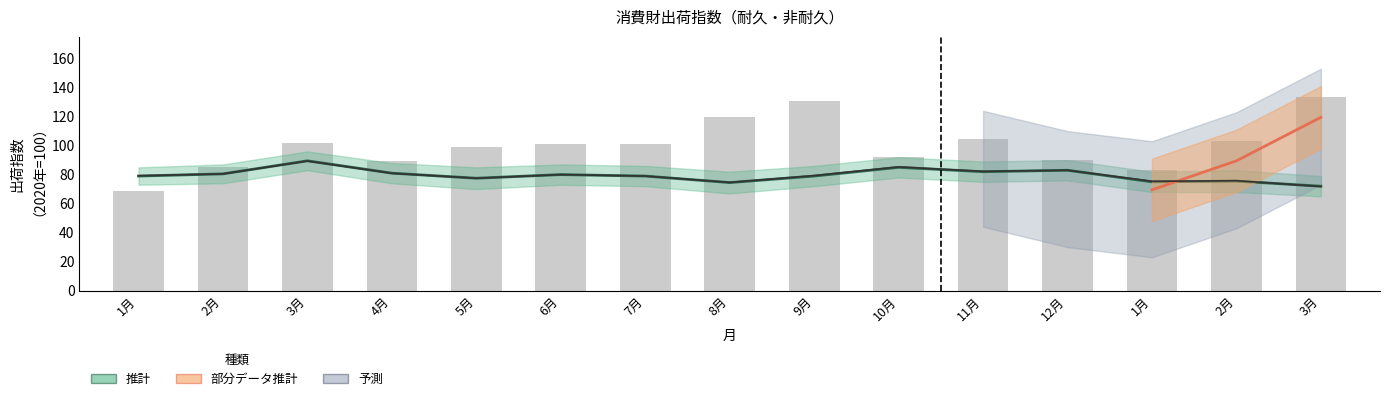

Which has a higher value, 9月 or 1月?

9月